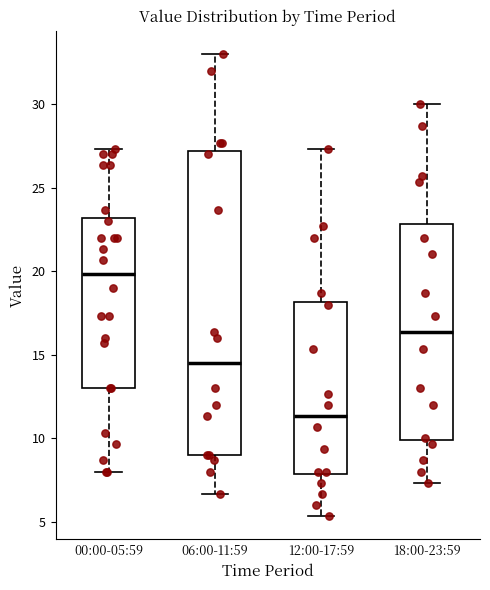

Which box is the tallest, from its lower edge to its upper edge?

06:00-11:59